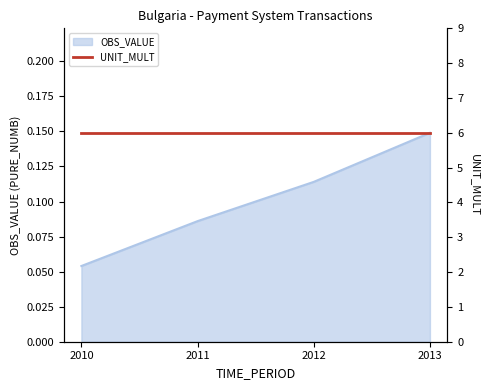

Is it true that the value at 2011 is 0.1?

True